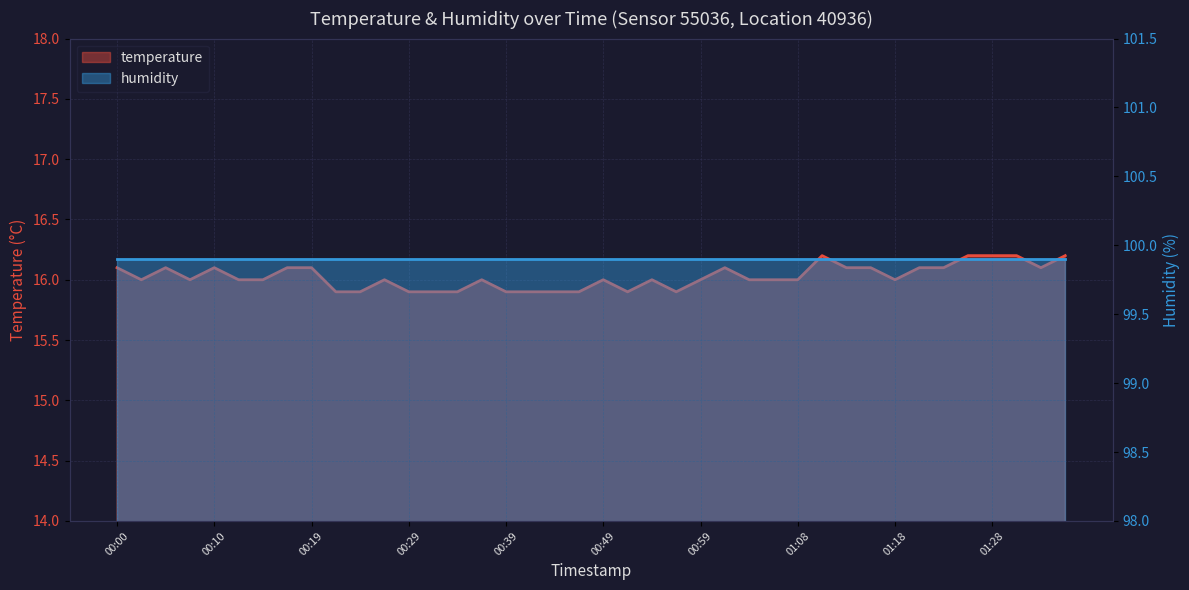

Reading left to right, list all the values displayed in this chart.

16.1	16.0	16.1	16.0	16.1	16.0	16.0	16.1	16.1	15.9	15.9	16.0	15.9	15.9	15.9	16.0	15.9	15.9	15.9	15.9	16.0	15.9	16.0	15.9	16.0	16.1	16.0	16.0	16.0	16.2	16.1	16.1	16.0	16.1	16.1	16.2	16.2	16.2	16.1	16.2